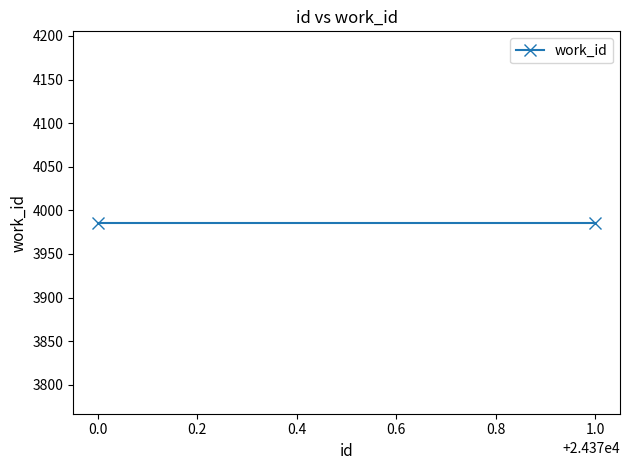

At which label does work_id reach its minimum?

24370